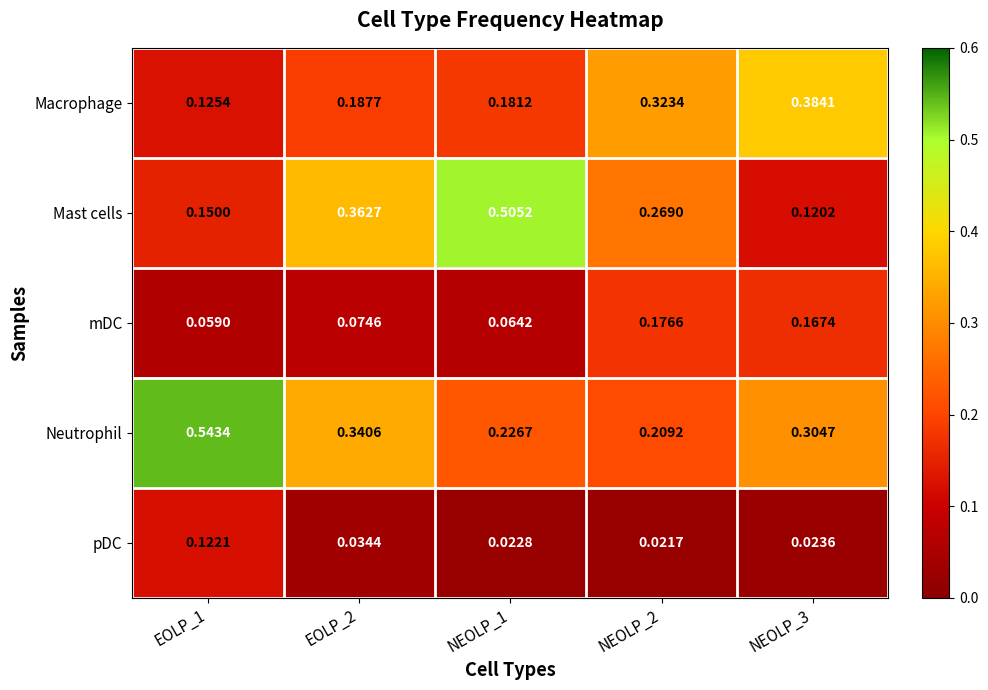

Which series has the largest range (max minus min)?

Mast cells